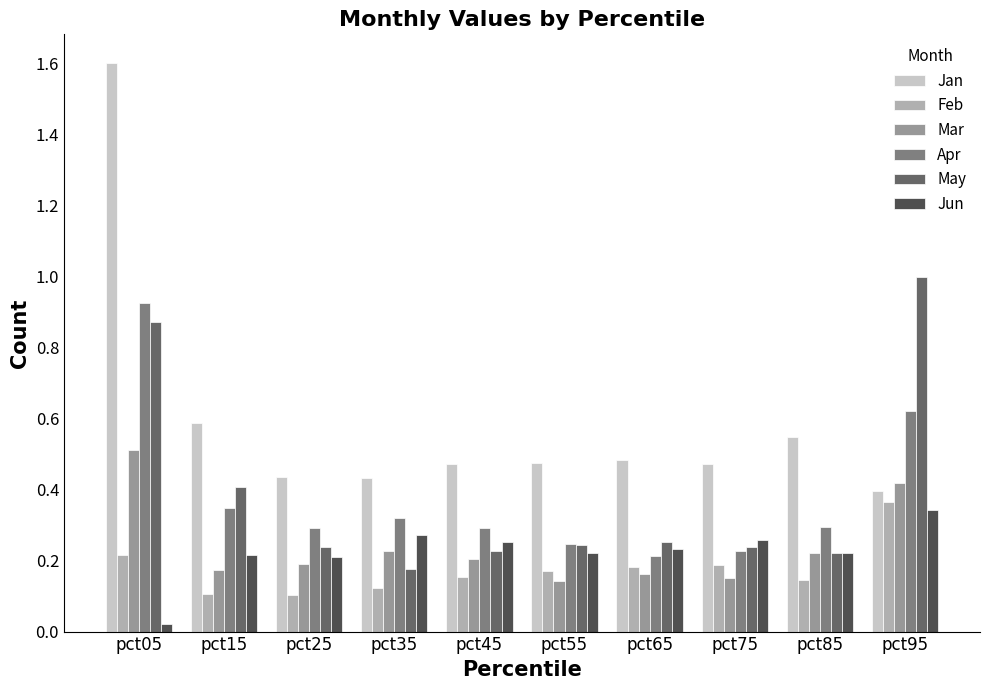

The value of Jan at pct85 is 0.8. True or false?

False